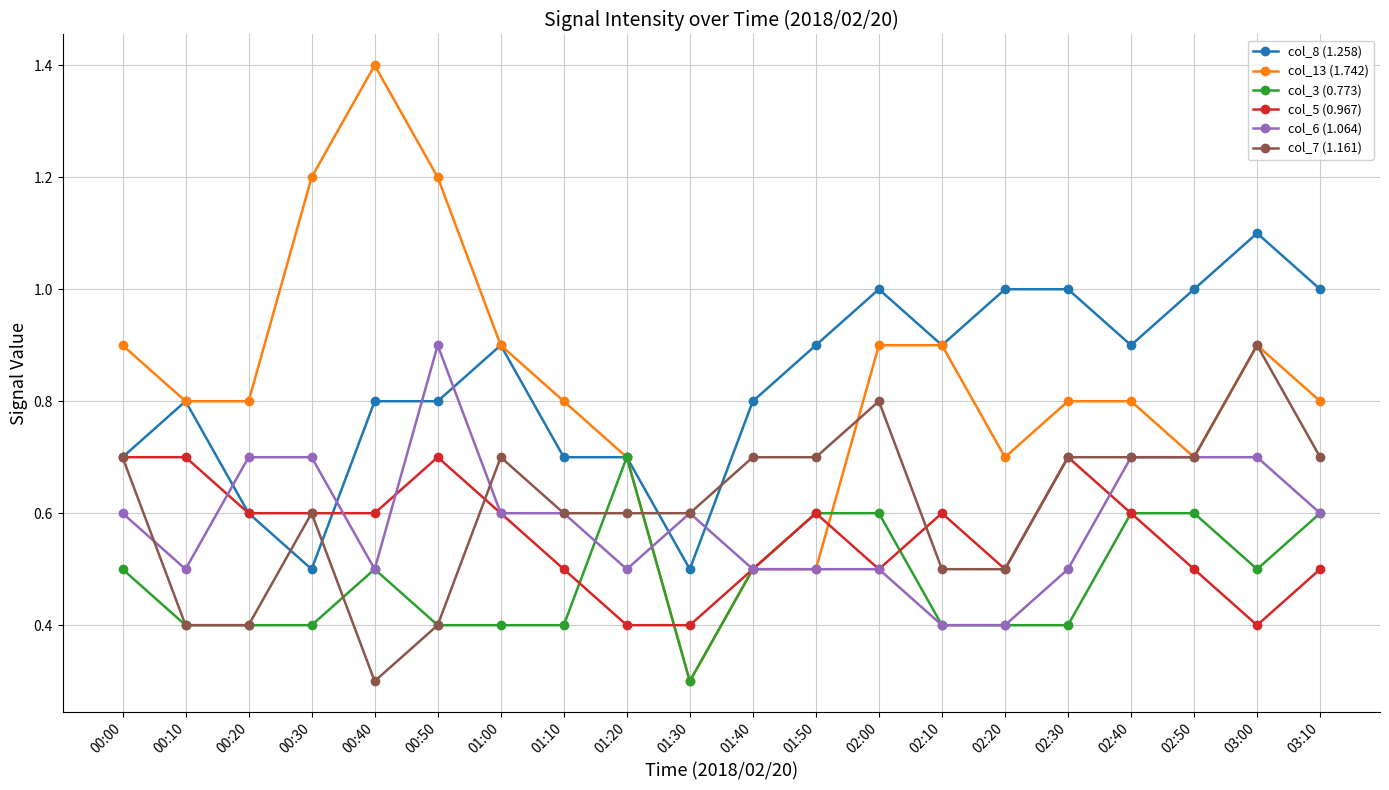

Is it true that col_7 (1.161) equals 0.7 at 02:30?

True